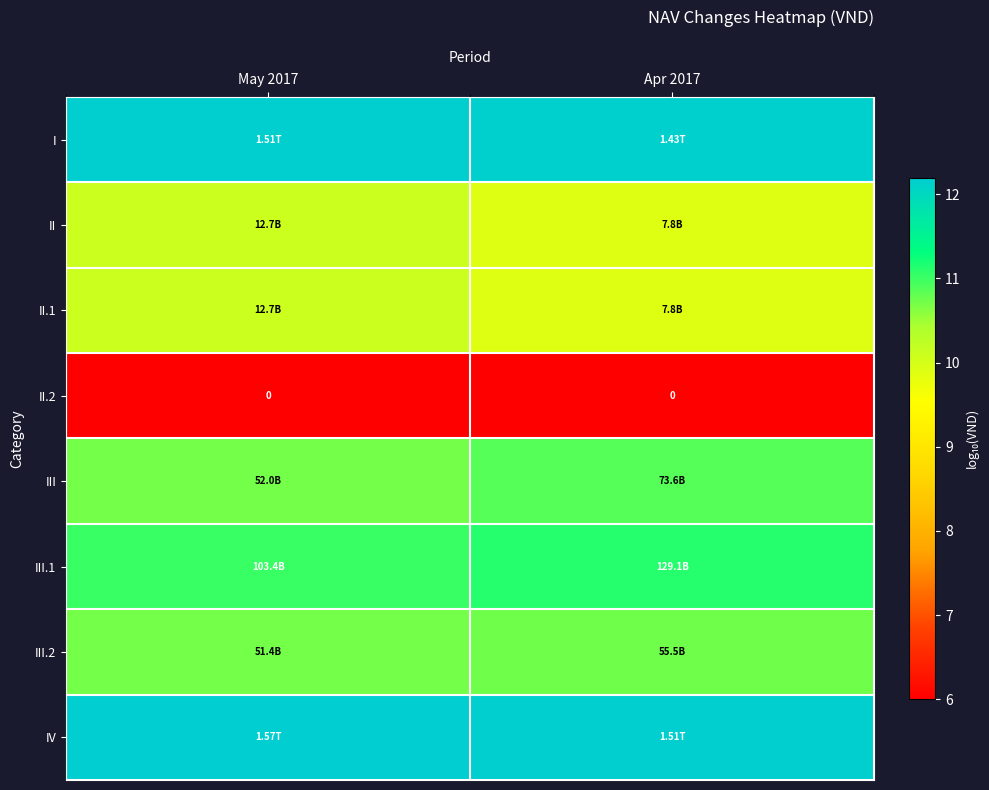

How many data points in II.1 are above 10?

1